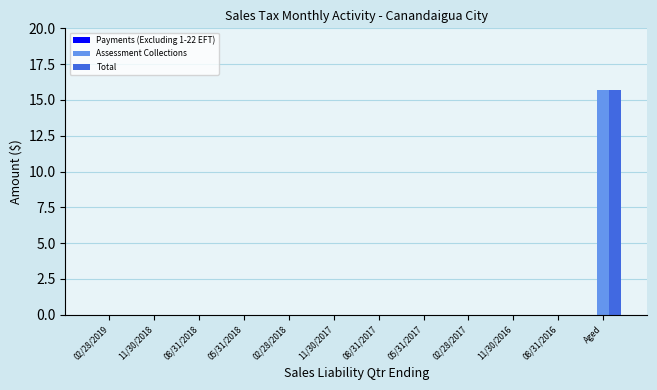

What is the greatest value displayed?

15.7